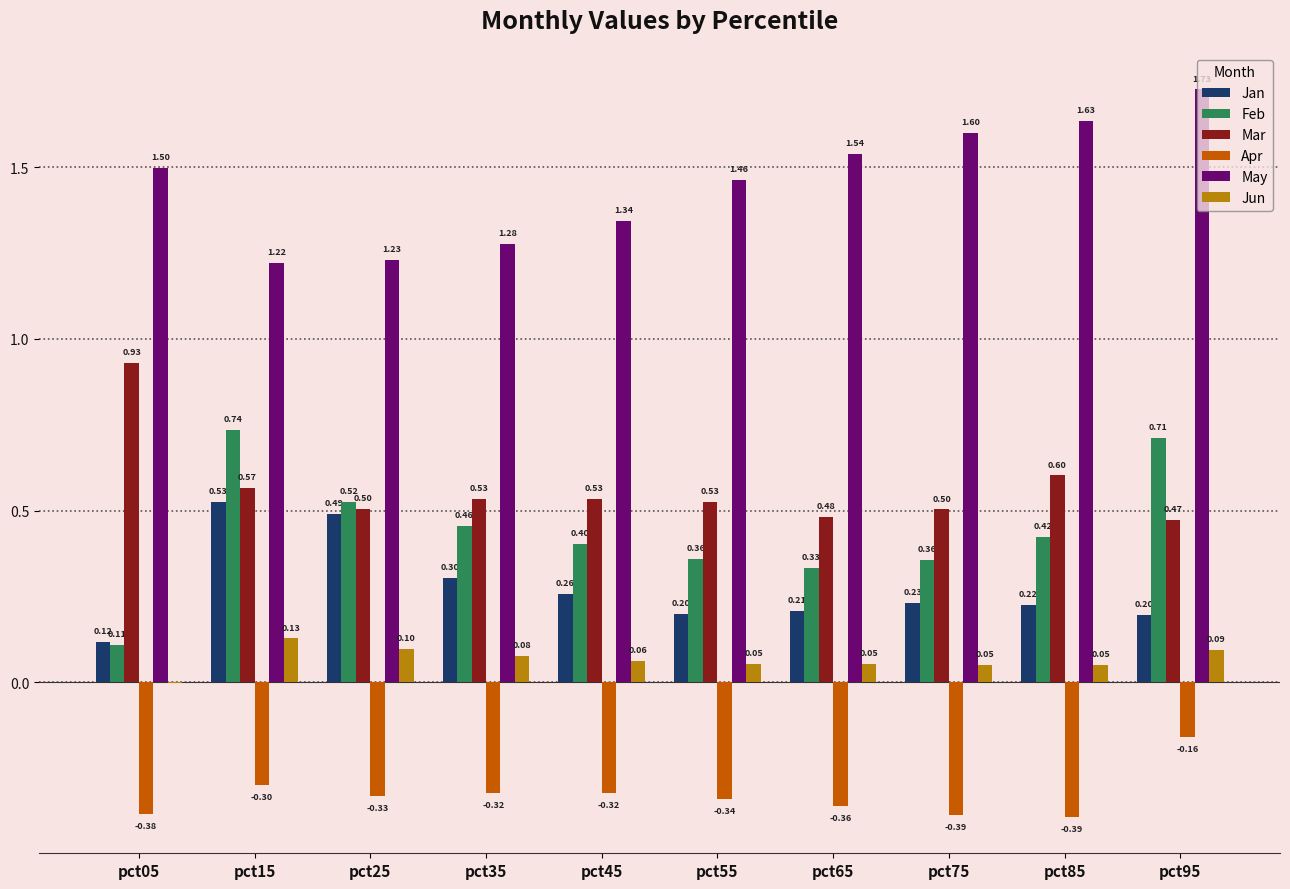

At which category is the sum across all series the highest?

pct95